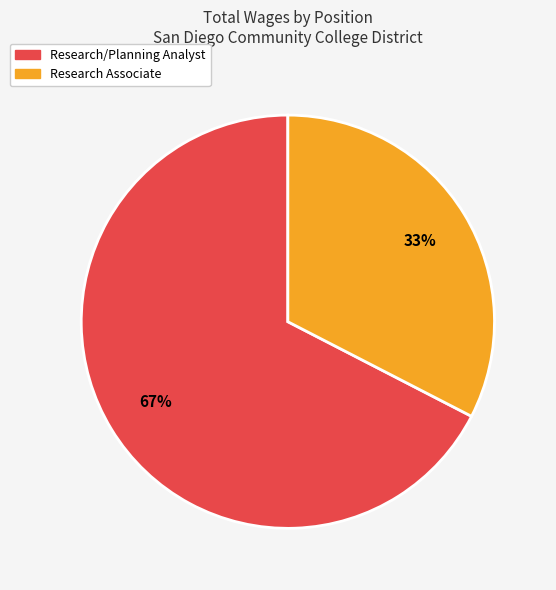

Between Research/Planning Analyst and Research Associate, which is larger?

Research/Planning Analyst